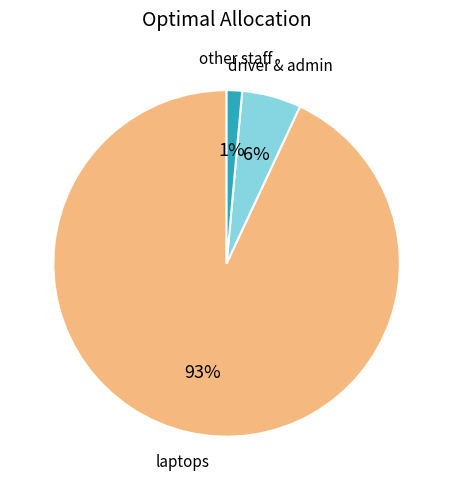

Is other staff the majority of the pie?

No